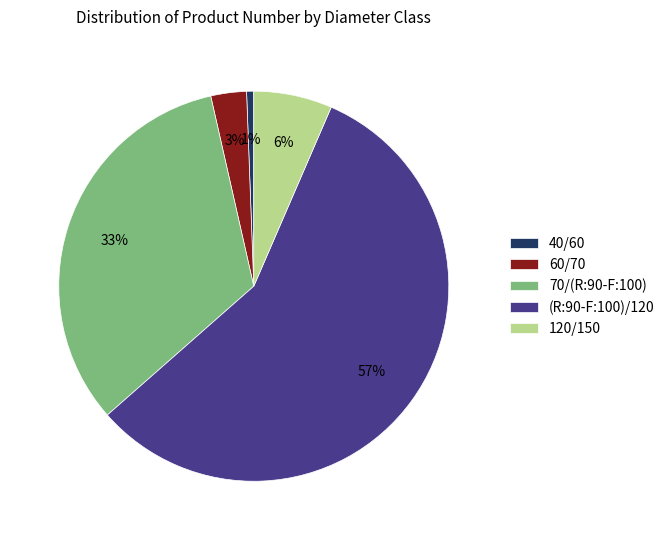

Which category has the biggest portion of the pie?

(R:90-F:100)/120